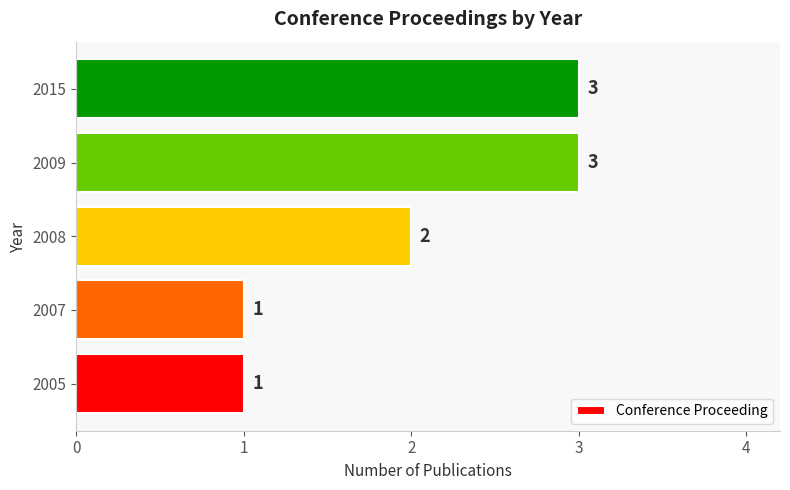

Approximately how many times larger is the value at 2005 compared to 2015?

0.3